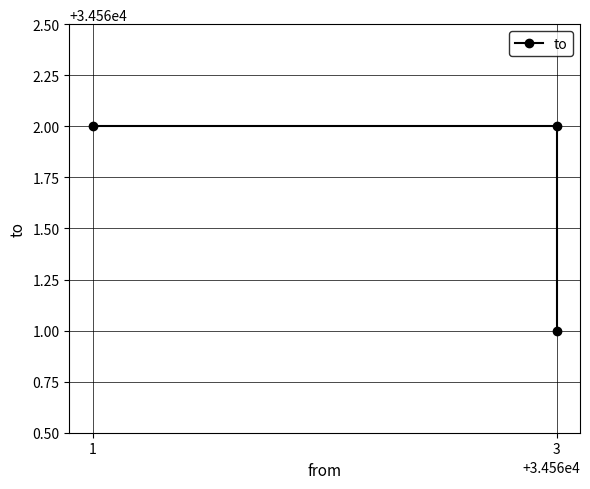

Between 1 and 3, which is larger?

1